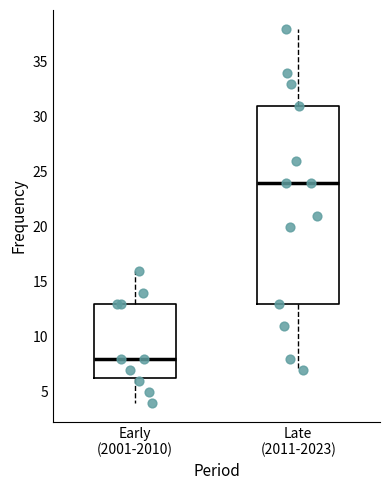

Where is the upper edge of the box for Early (2001-2010) on the y-axis? The values are not printed on the chart, so give them approximately, as read against the axis.

13.0